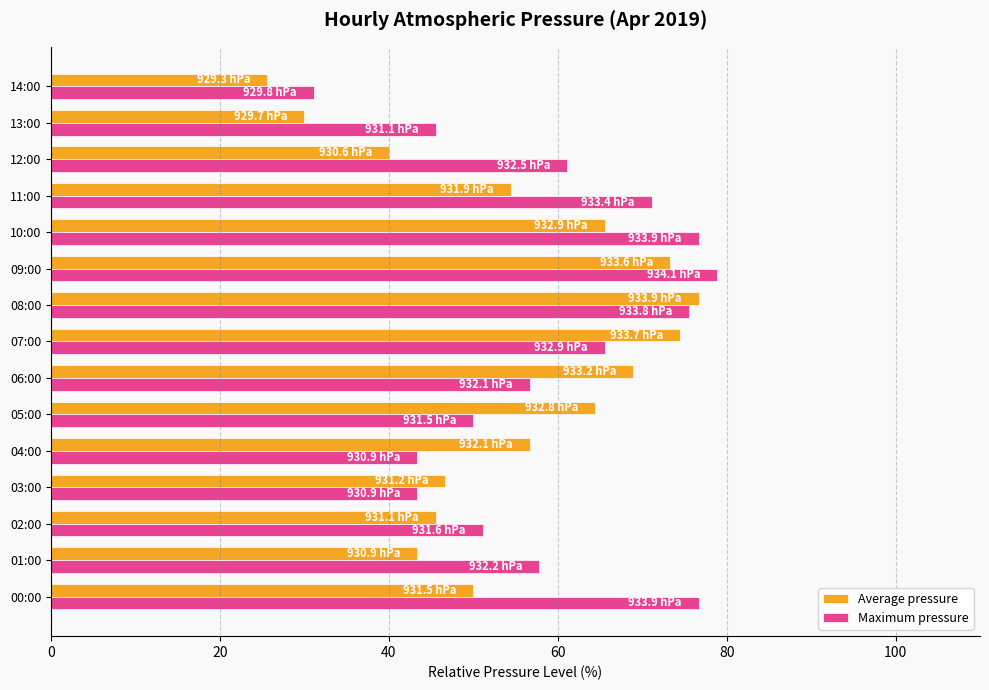

Rank the series by their average value, from highest to lowest.

Maximum pressure, Average pressure